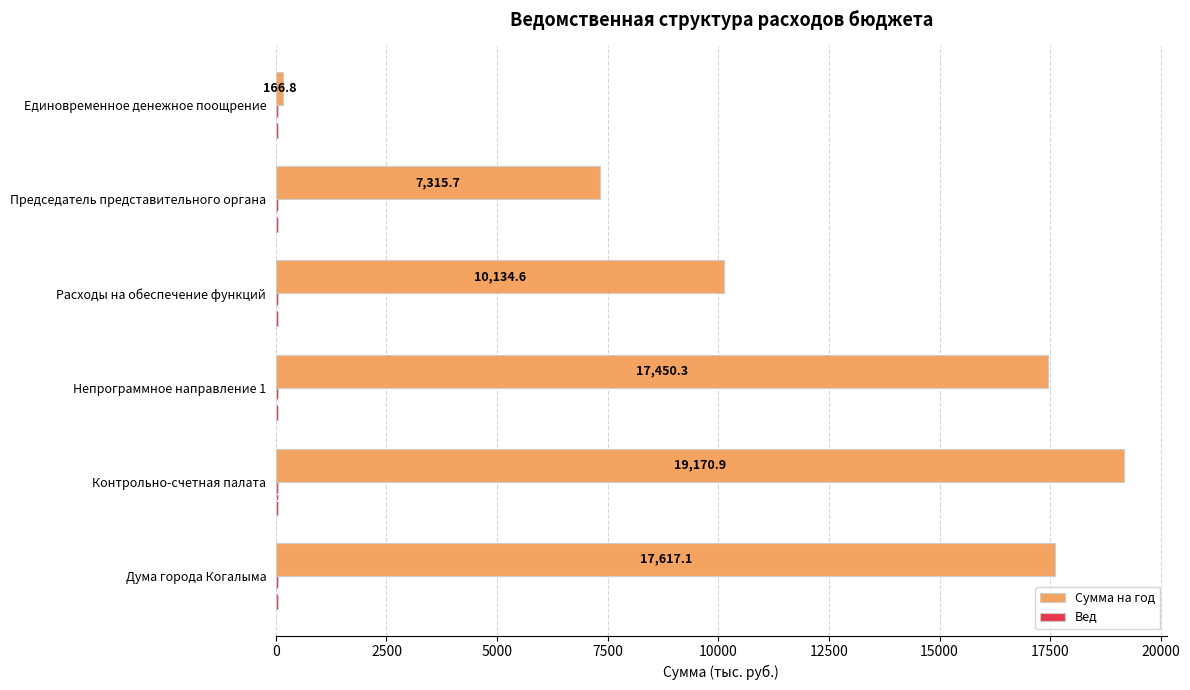

At which category is the sum across all series the highest?

Контрольно-счетная палата